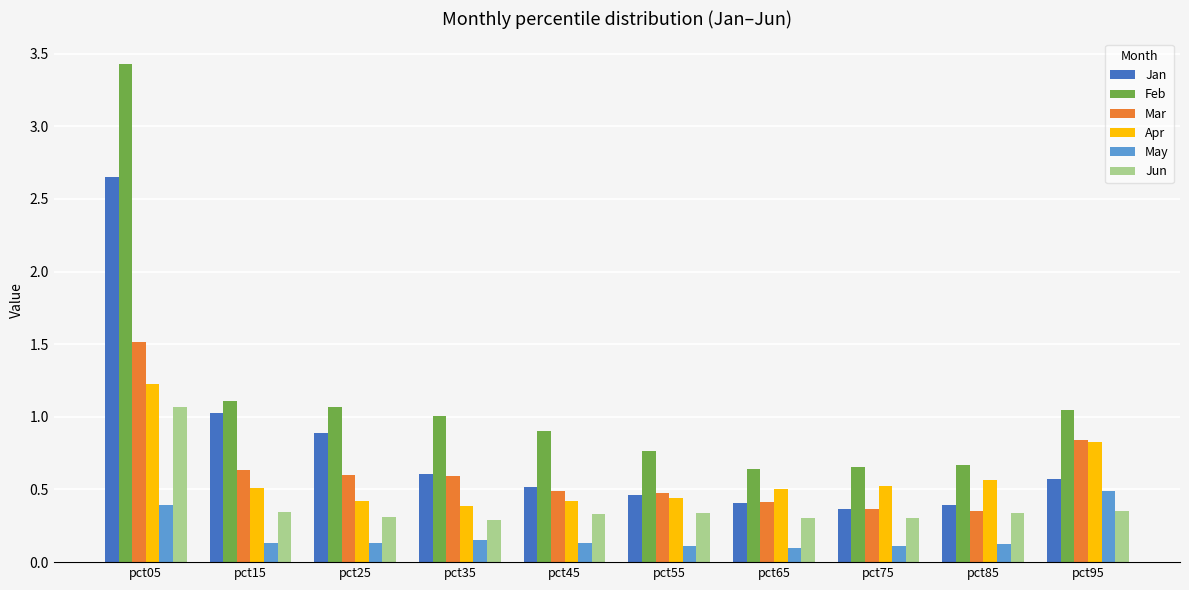

What is the sum of all May values?

1.9